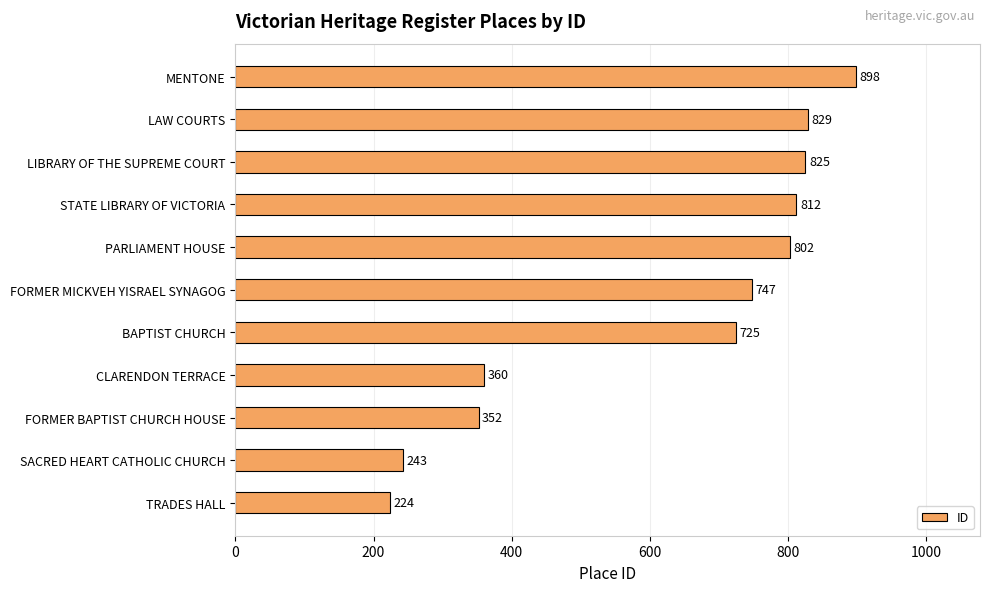

What is the difference between the values at FORMER BAPTIST CHURCH HOUSE and STATE LIBRARY OF VICTORIA?

460